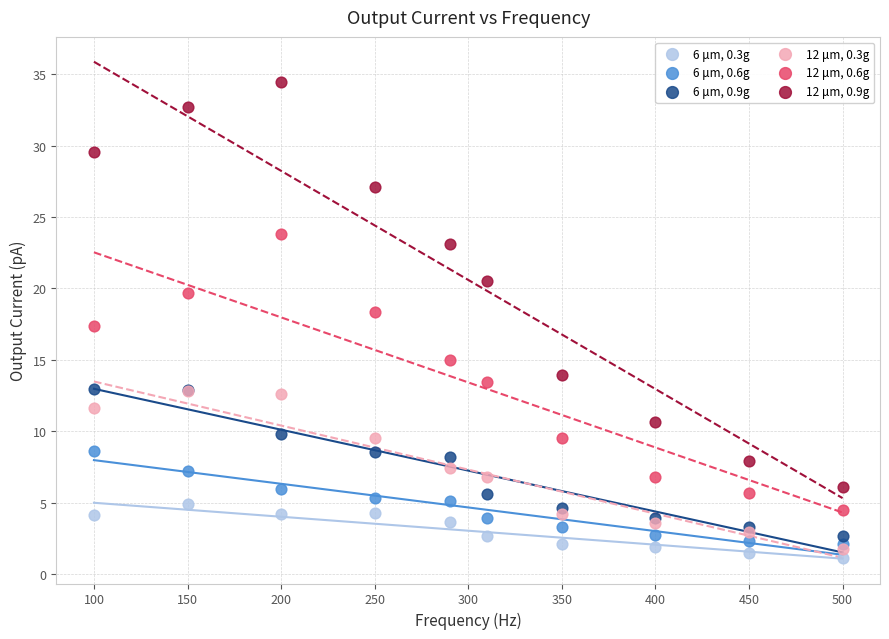

Across all series, what Y value is closest to 17?

17.4